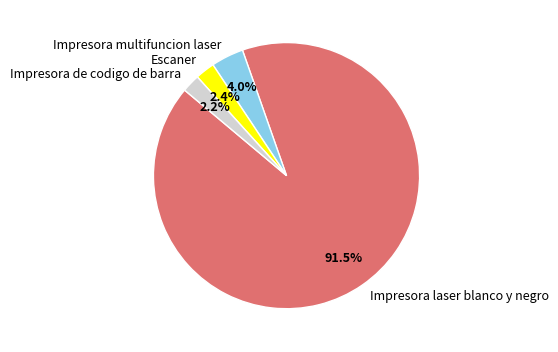

How many segments does this pie chart have?

4